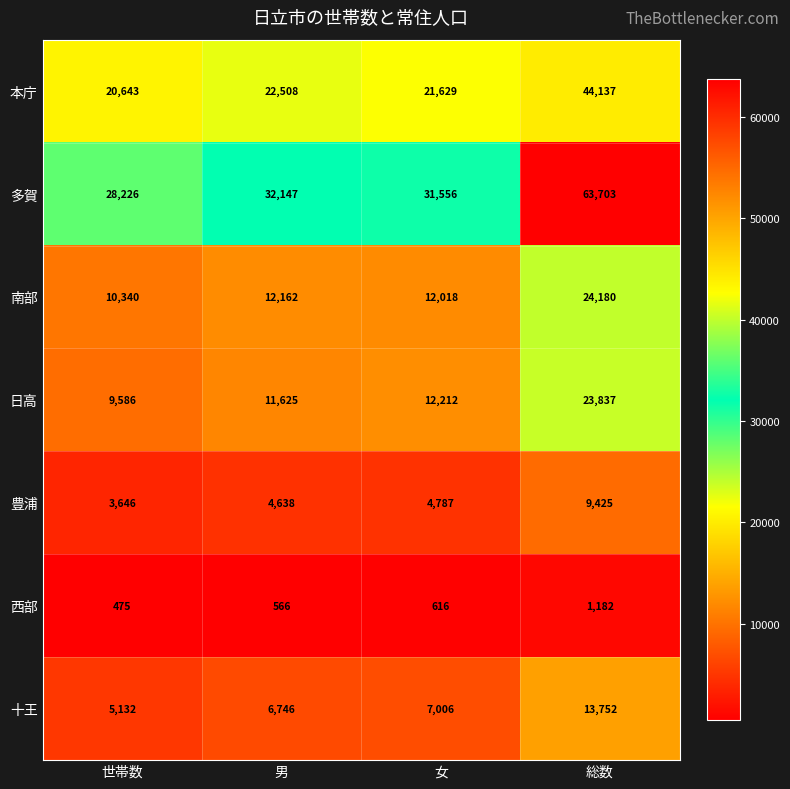

What is the maximum value shown in the chart?

63703